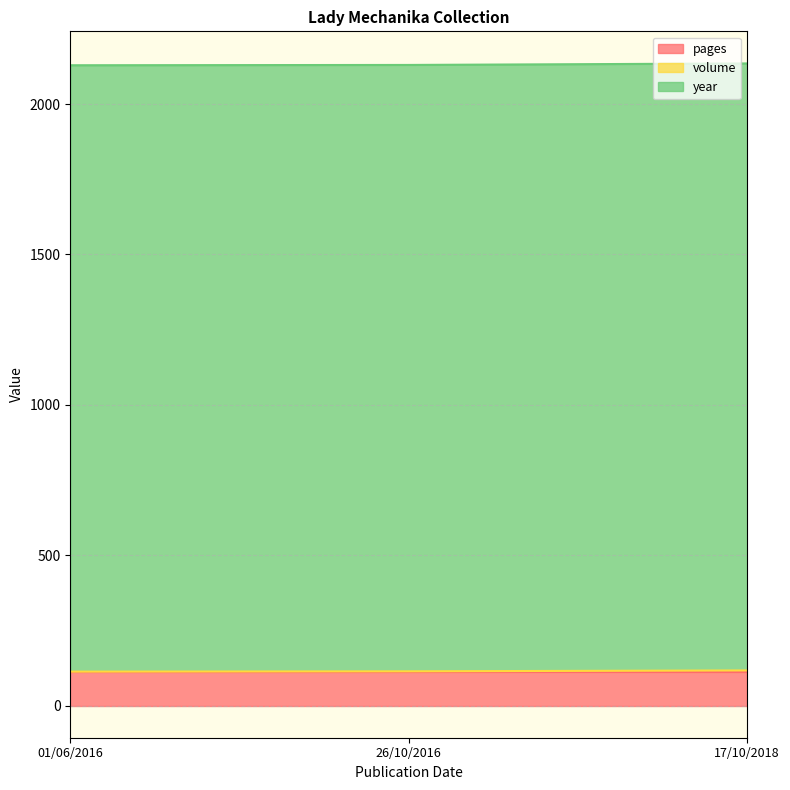

What position from the right is 17/10/2018?

1